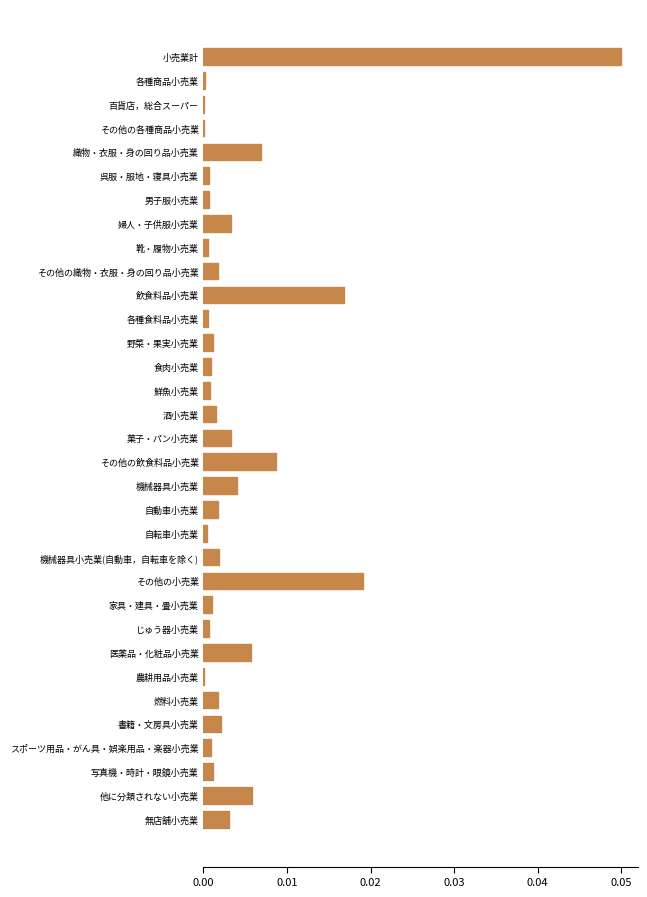

Which label corresponds to the largest value in the chart?

小売業計